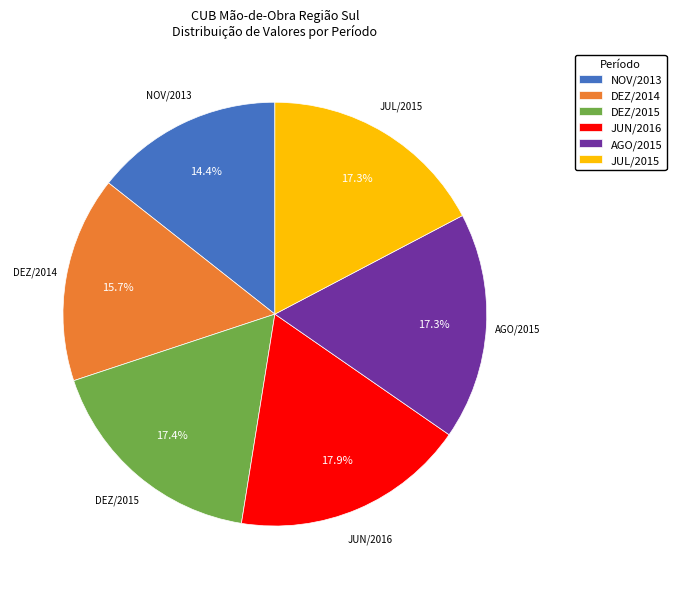

Does NOV/2013 represent more than half of the total?

No